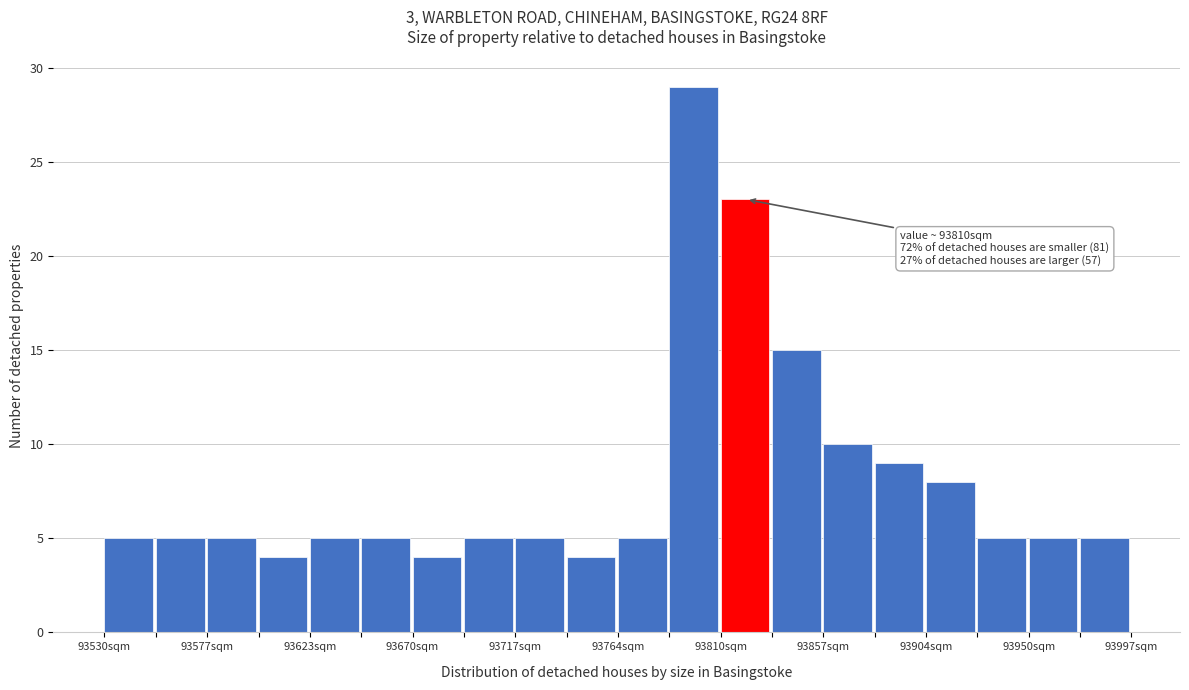

Over which range of the x-axis is the bar tallest?

93785 to 93810